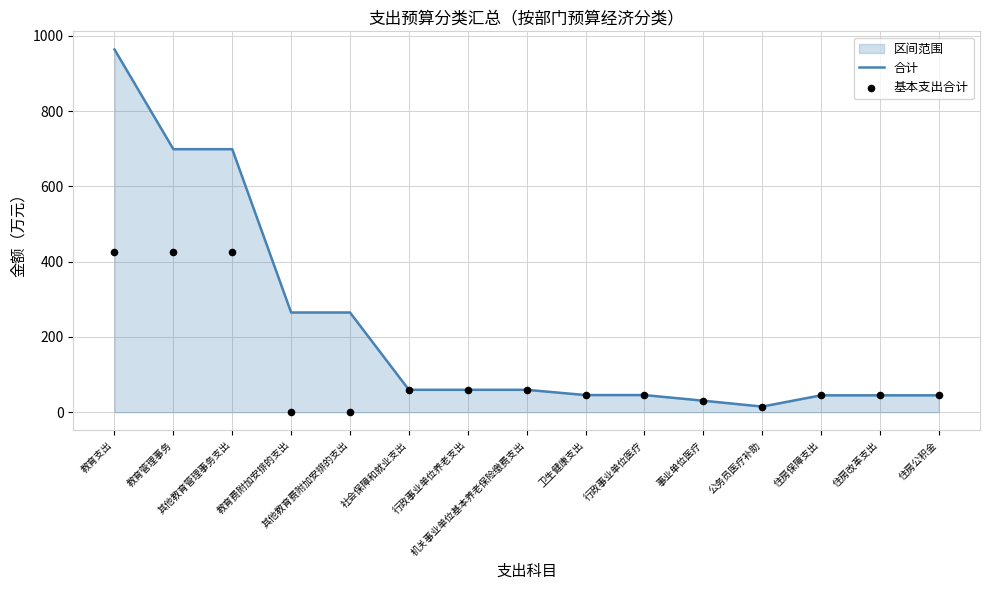

Which series reaches the minimum Y coordinate?

基本支出合计